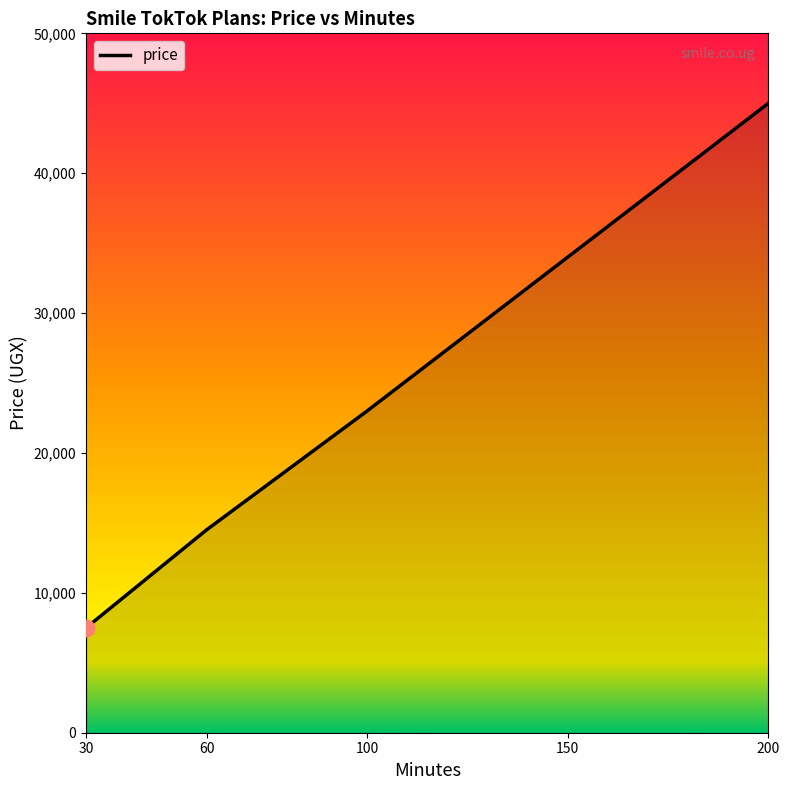

Rank the categories by value from lowest to highest.

30, 60, 100, 150, 200